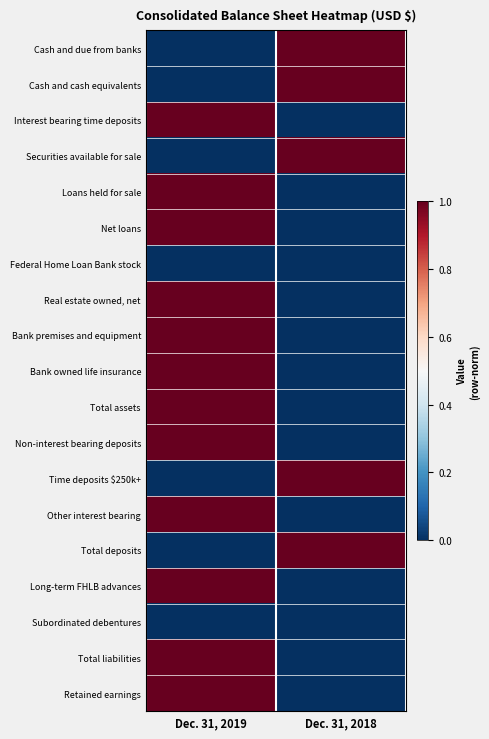

List the series in order of their peak value, highest first.

Cash and due from banks, Cash and cash equivalents, Interest bearing time deposits, Securities available for sale, Loans held for sale, Net loans, Real estate owned, net, Bank premises and equipment, Bank owned life insurance, Total assets, Non-interest bearing deposits, Time deposits $250k+, Other interest bearing, Total deposits, Long-term FHLB advances, Total liabilities, Retained earnings, Federal Home Loan Bank stock, Subordinated debentures